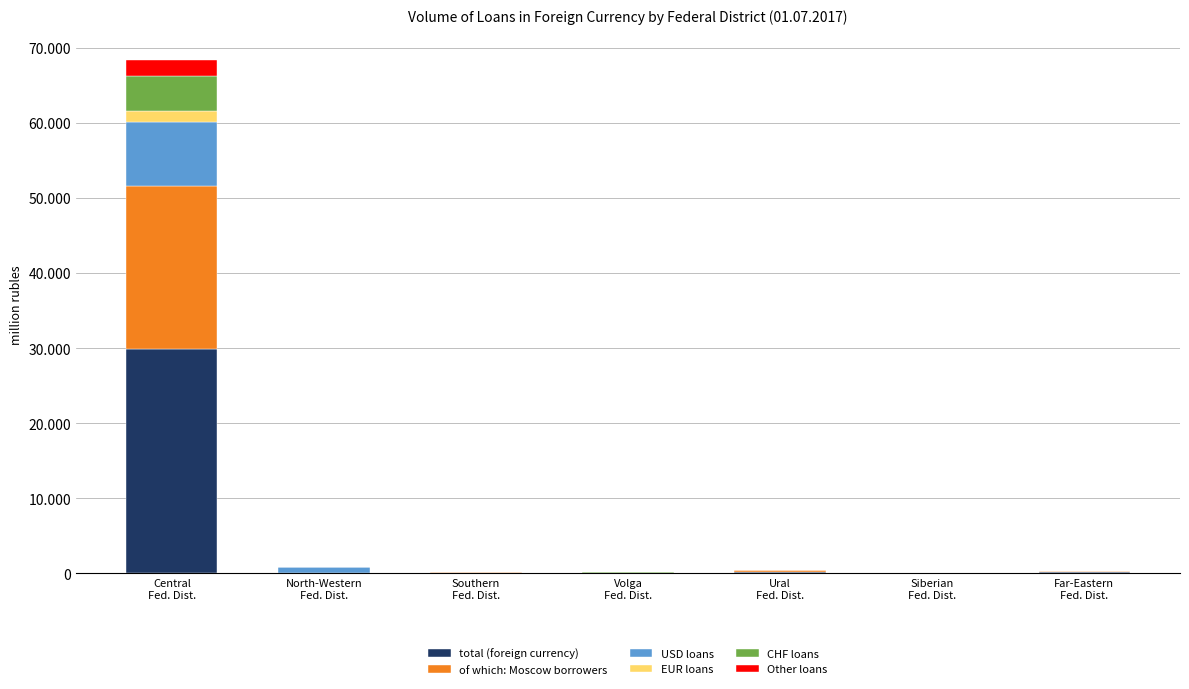

Which series has the largest total across all categories?

total (foreign currency)